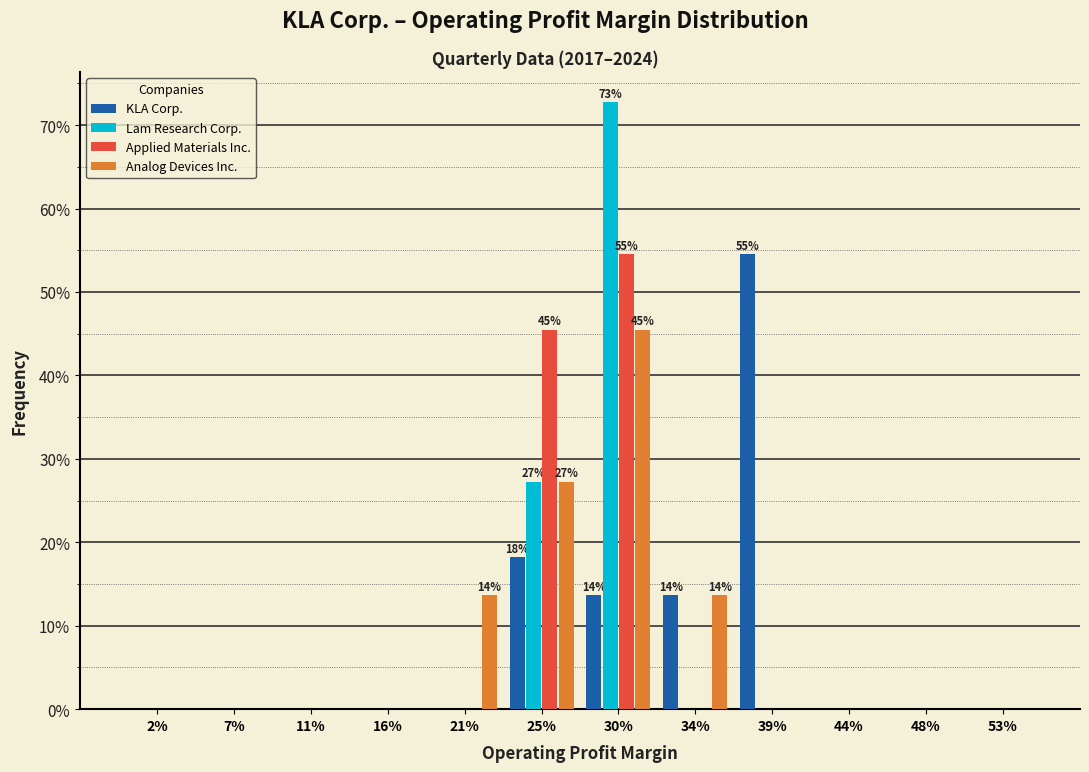

At which label does Lam Research Corp. reach its peak?

30%